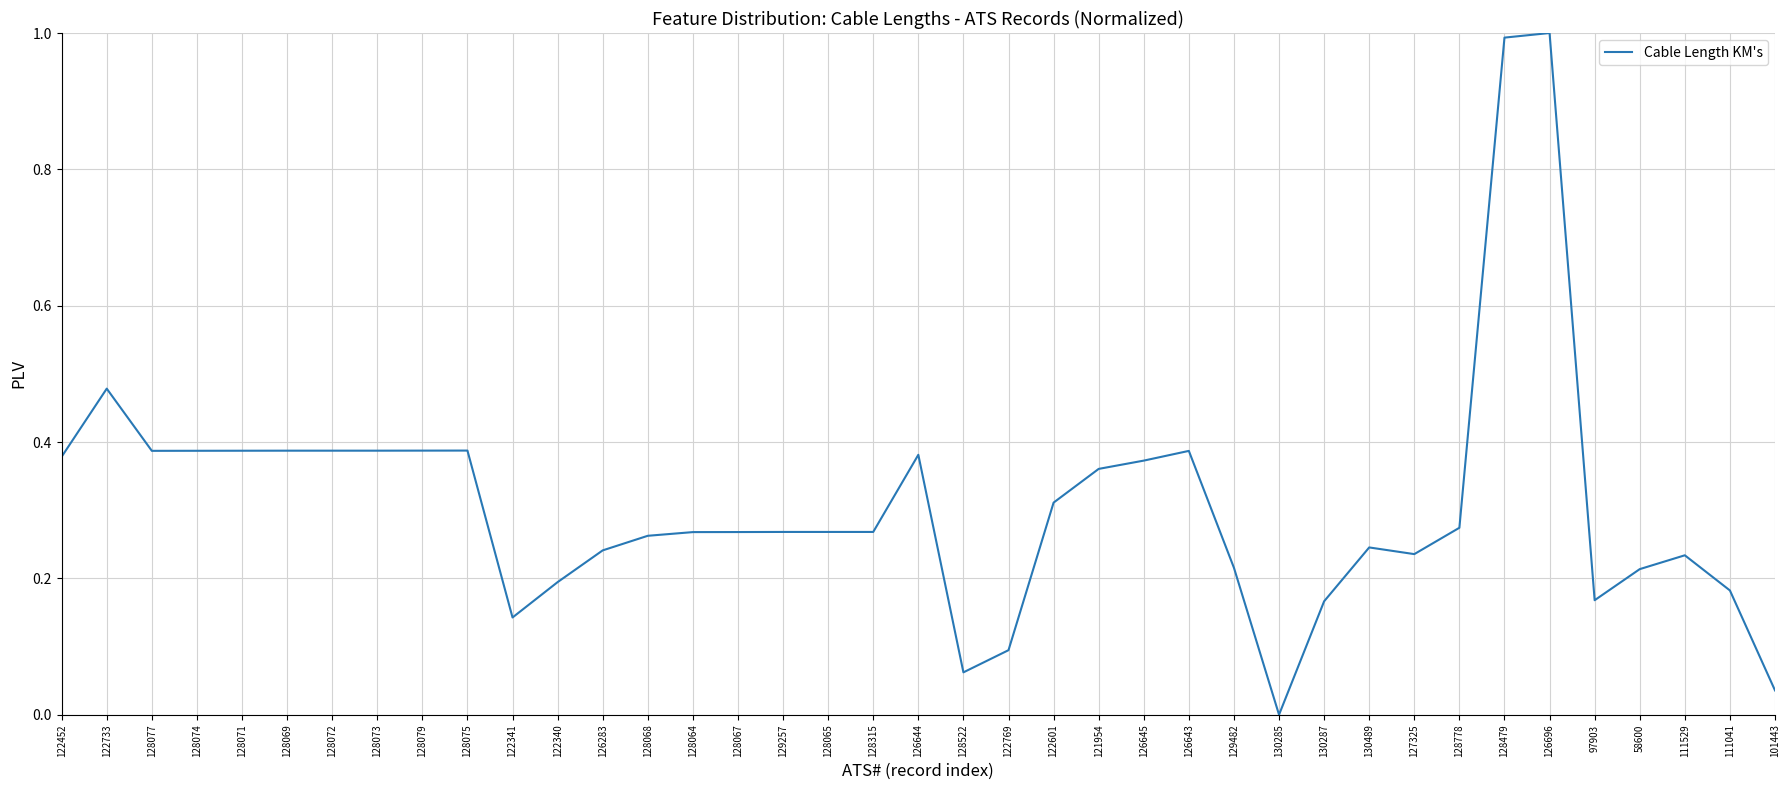

What position from the left is 128479?

33